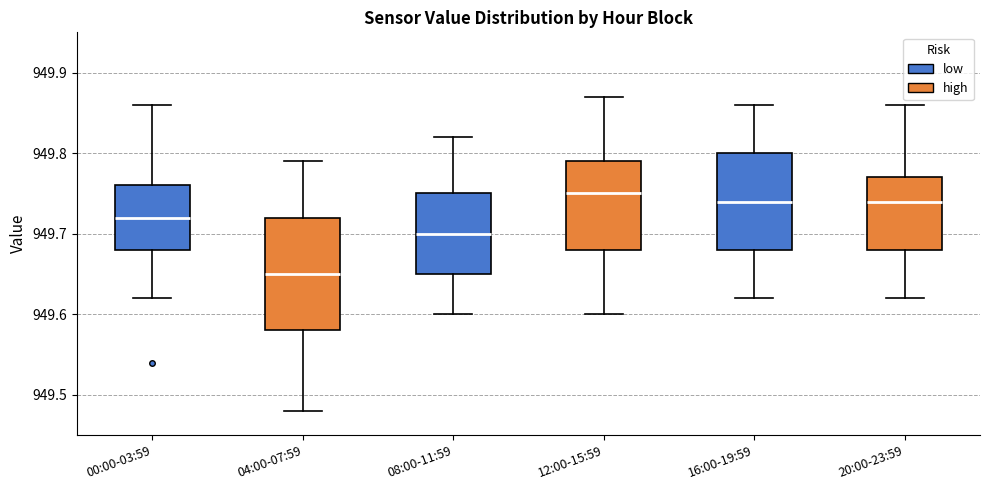

Where is the upper edge of the box for 04:00-07:59 on the y-axis? The values are not printed on the chart, so give them approximately, as read against the axis.

949.72